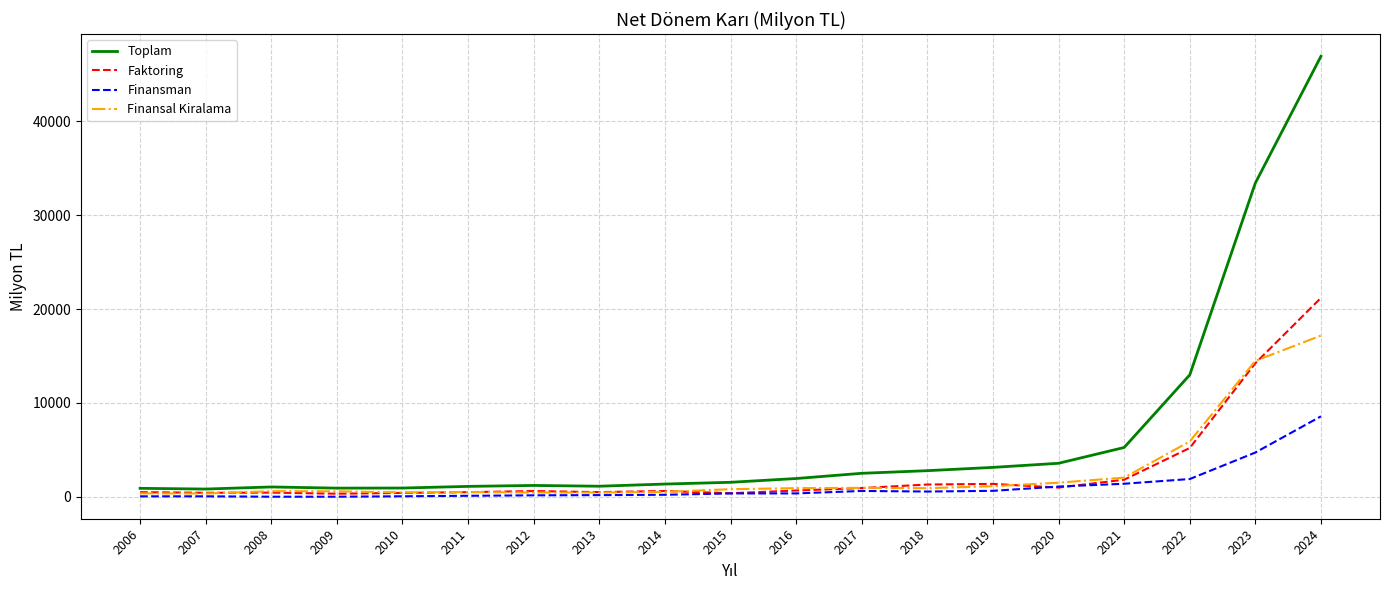

Where is Finansal Kiralama nearest to the value 8764?

2022